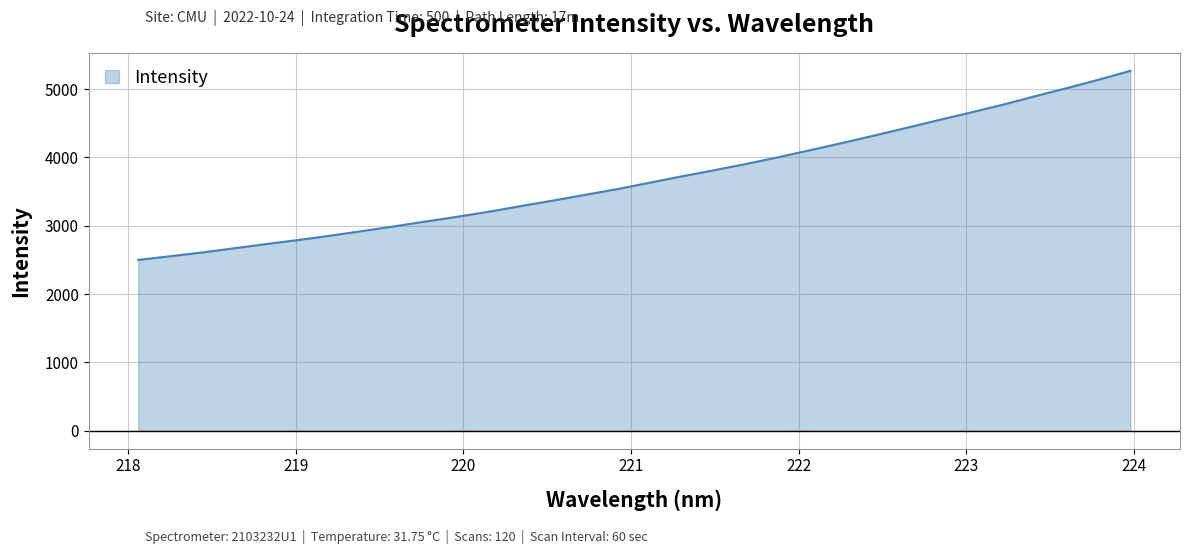

How many values are below 3632?

16